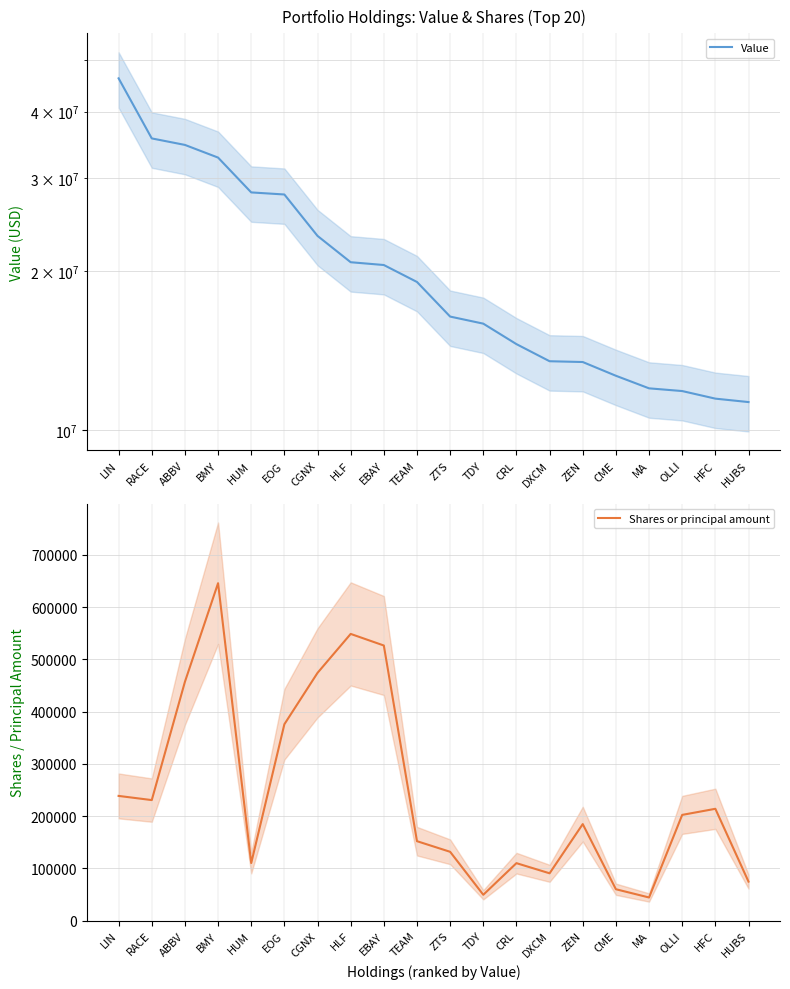

Reading left to right, list all the values displayed in this chart.

Value: LIN=46234000	RACE=35603000	ABBV=34610000	BMY=32754000	HUM=28150000	EOG=27897000	CGNX=23298000	HLF=20778000	EBAY=20527000	TEAM=19067000	ZTS=16403000	TDY=15906000	CRL=14551000	DXCM=13507000	ZEN=13461000	CME=12680000	MA=12005000	OLLI=11864000	HFC=11479000	HUBS=11309000
Shares or principal amount: LIN=238663	RACE=230678	ABBV=457084	BMY=645900	HUM=110104	EOG=375863	CGNX=474206	HLF=548800	EBAY=526600	TEAM=152000	ZTS=131658	TDY=49400	CRL=109926	DXCM=90507	ZEN=184700	CME=60000	MA=44207	OLLI=202321	HFC=213997	HUBS=74590